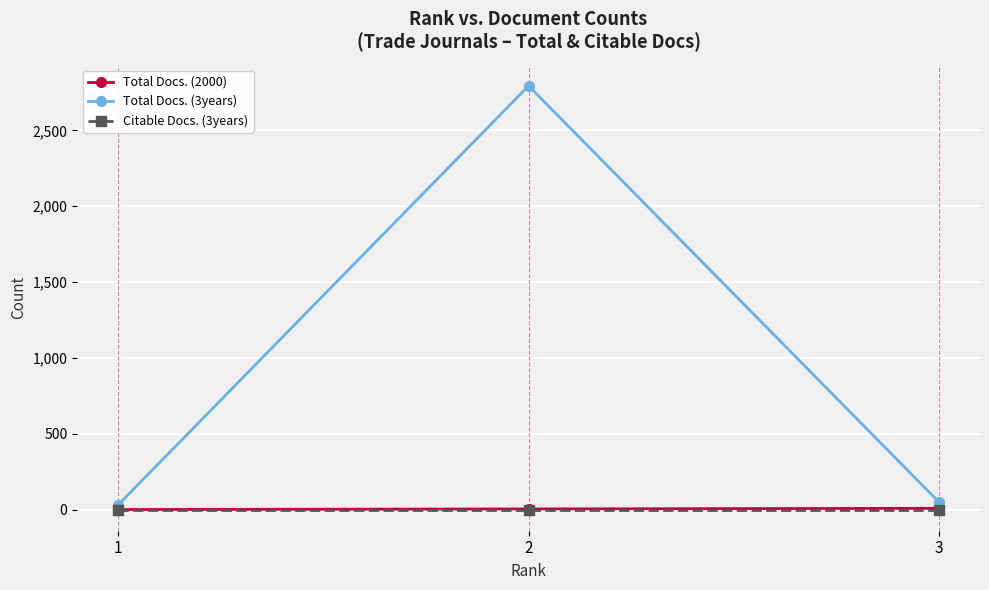

Which series has the widest spread of values?

Total Docs. (3years)